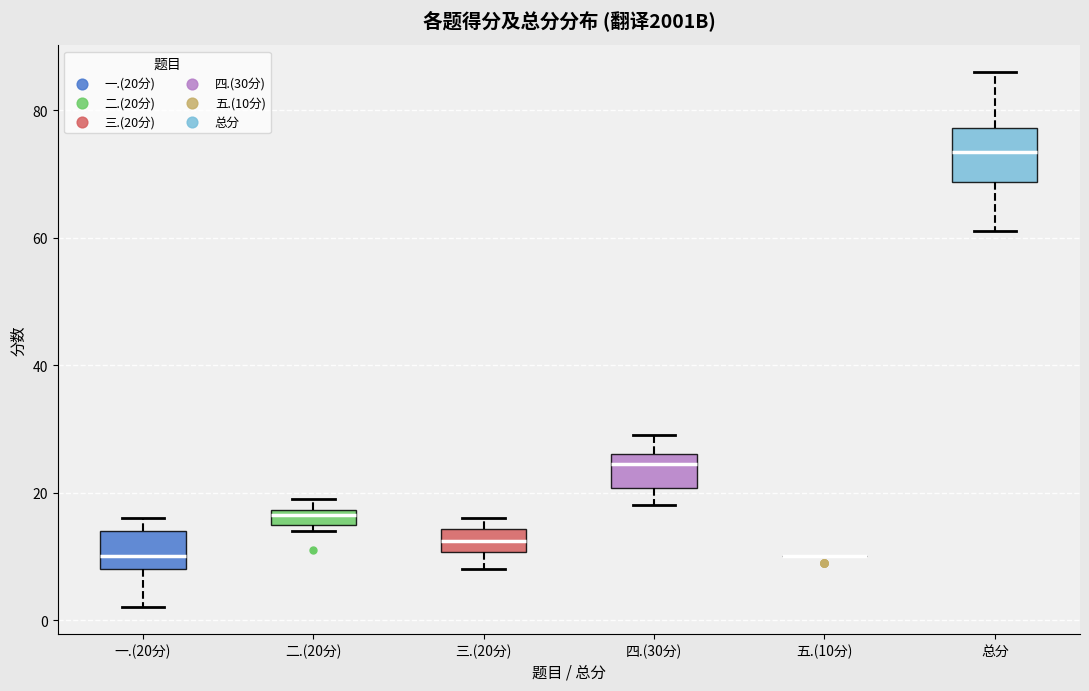

Which box is the tallest, from its lower edge to its upper edge?

总分